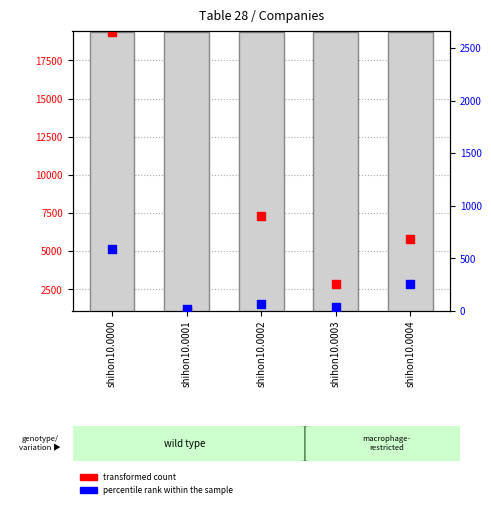

At which category is the sum across all series the highest?

shihon10.0000